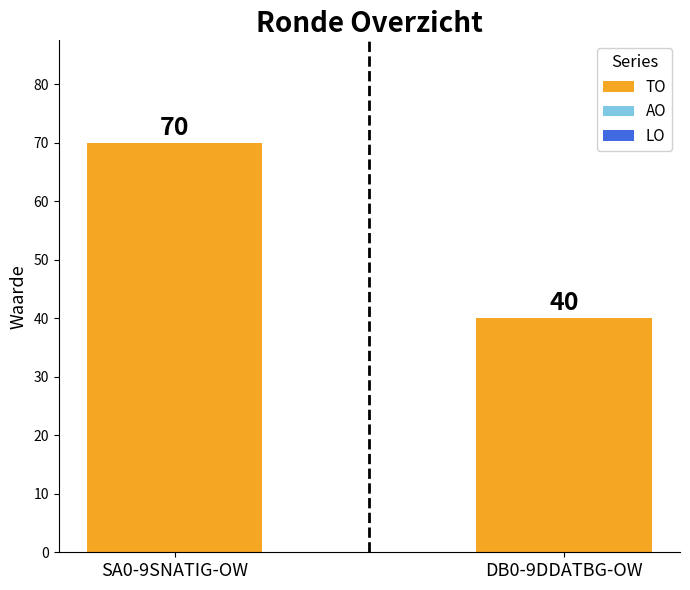

What is the ratio of the value at DB0-9DDATBG-OW to the value at SA0-9SNATIG-OW?

0.6